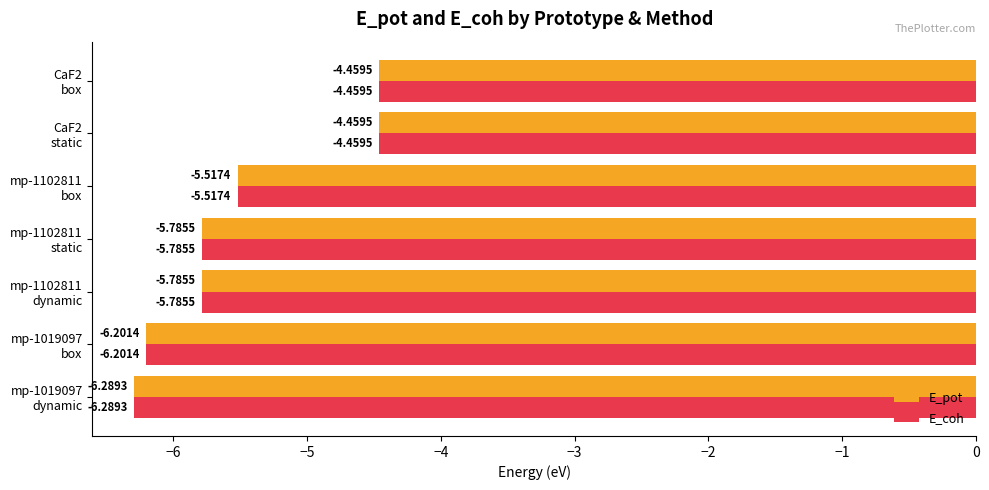

What is the average value of the E_coh series?

-5.5